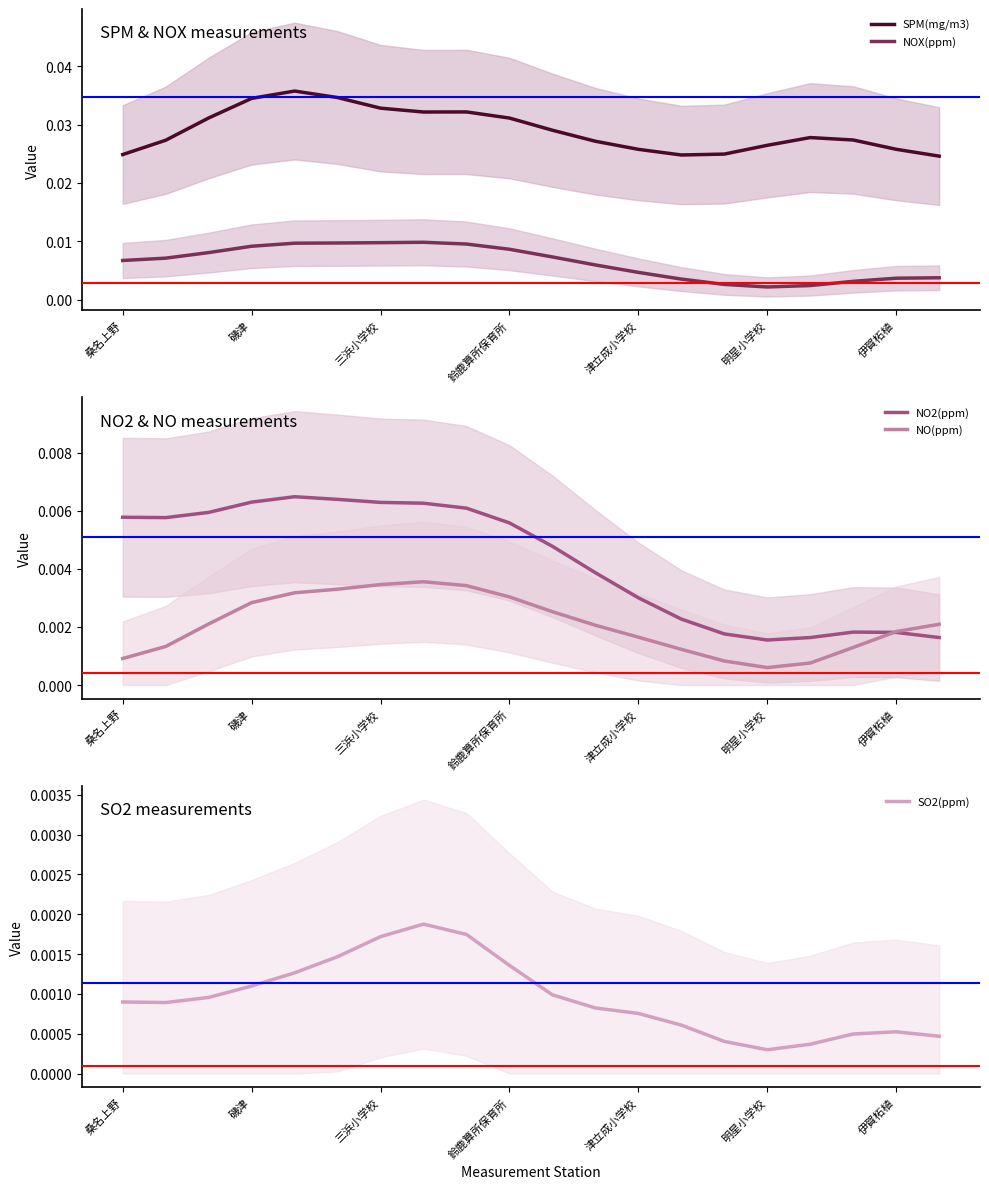

True or false: NOX(ppm) and SPM(mg/m3) intersect in this chart.

False